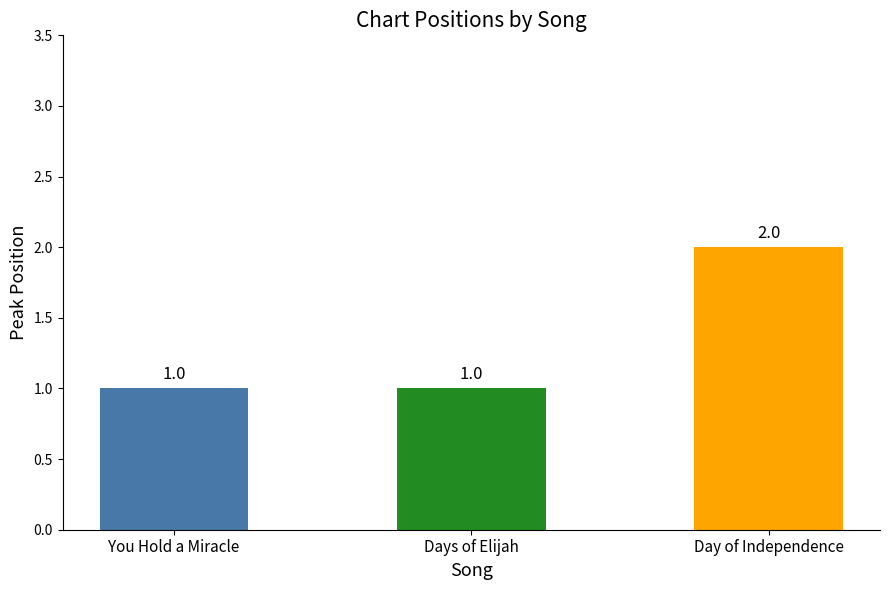

Reading left to right, transcribe all the data shown in this chart.

1	1	2